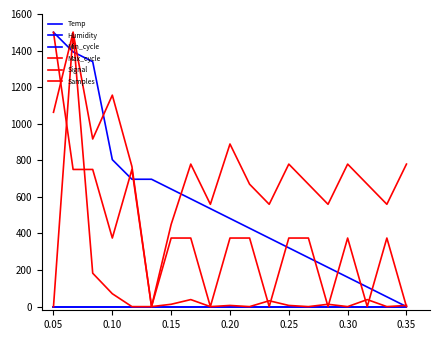

At which label does Max_cycle first exceed 6?

0.10